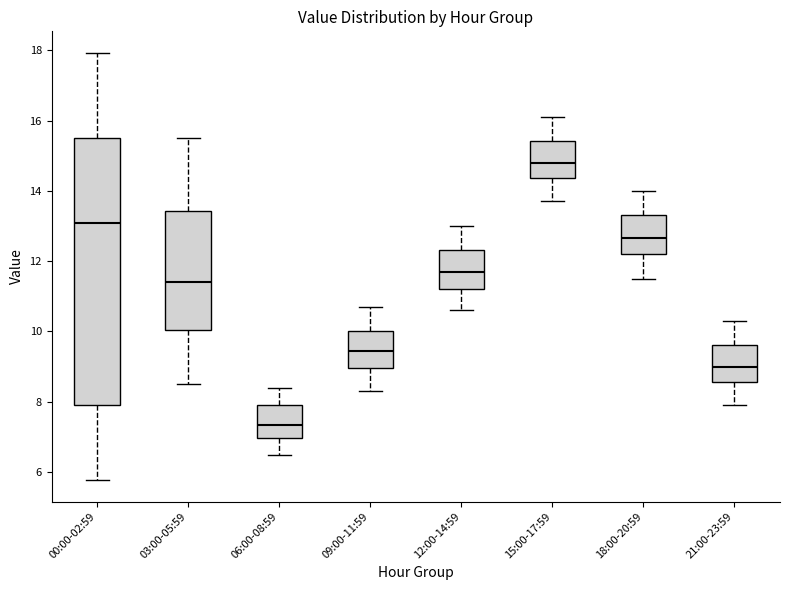

Where does the upper whisker of the box for 03:00-05:59 end on the y-axis? The values are not printed on the chart, so give them approximately, as read against the axis.

15.6